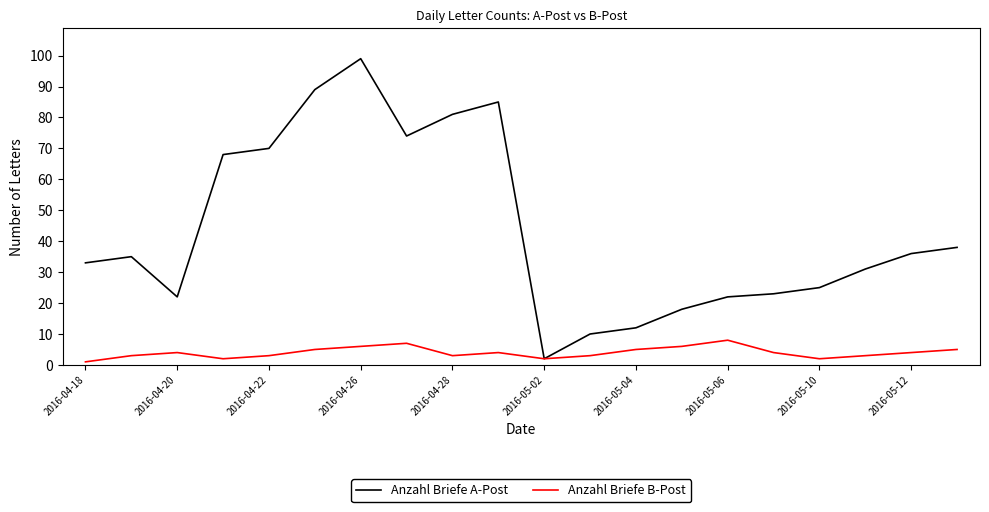

How many Anzahl Briefe B-Post values are between 3 and 5?

12